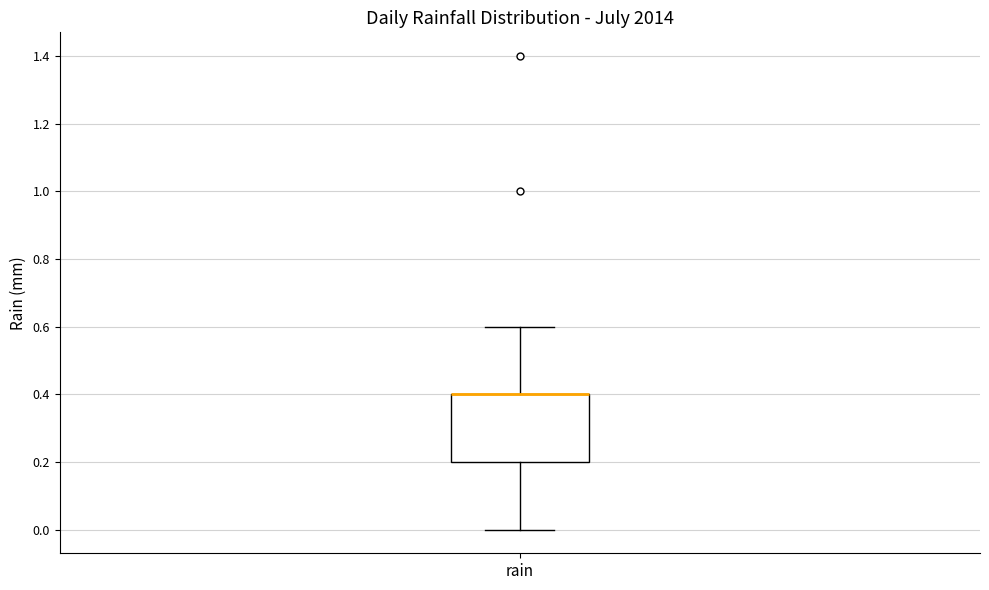

Where is the lower edge of the box for rain on the y-axis? The values are not printed on the chart, so give them approximately, as read against the axis.

0.2